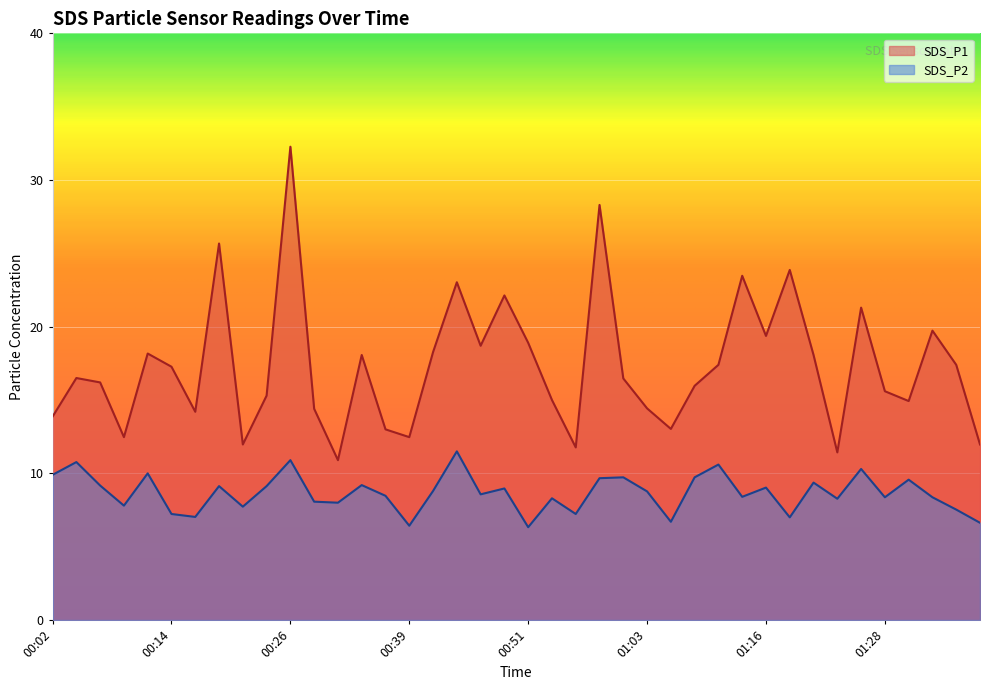

What is the approximate value of SDS_P2 at 00:56?

7.2